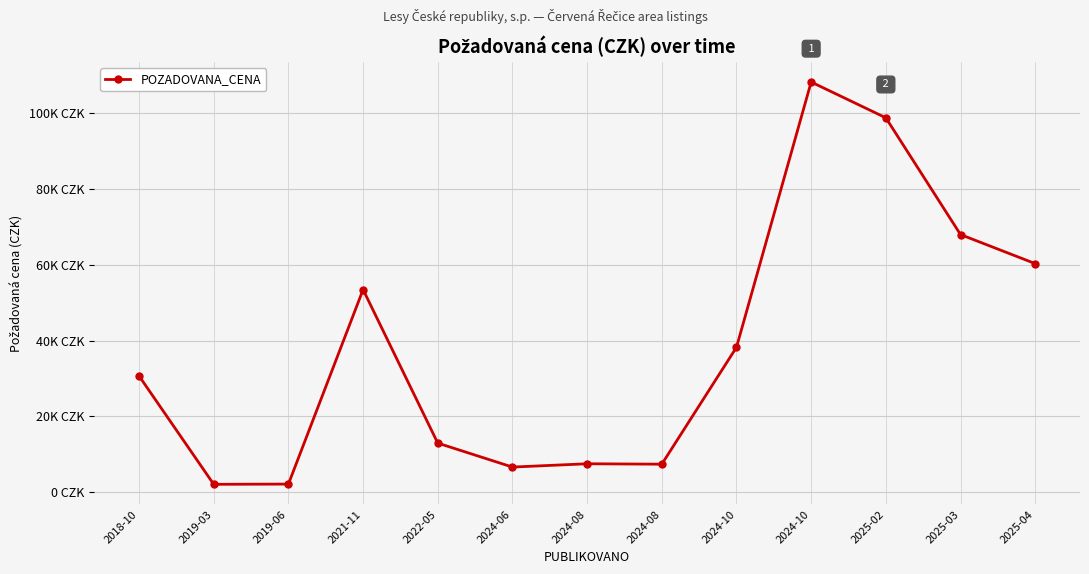

Where does the data first go above 30682?

2021-11